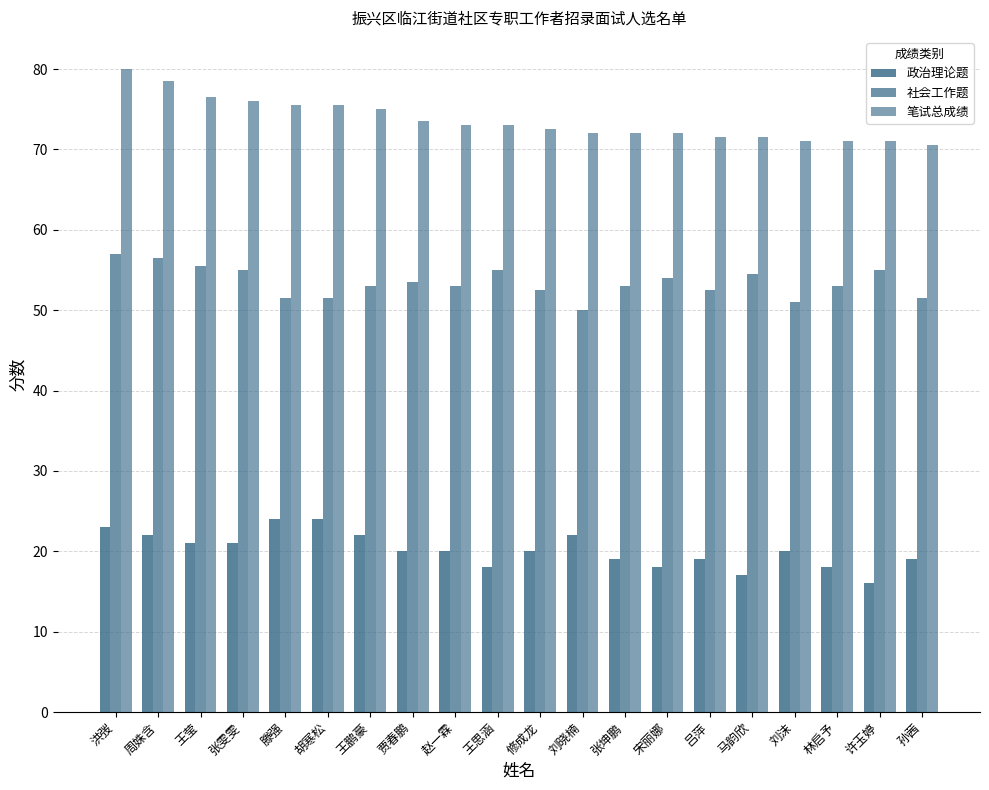

Reading left to right, transcribe all the data shown in this chart.

政治理论题: 洪弢=23.0	周姝含=22.0	王莹=21.0	张雯雯=21.0	滕强=24.0	胡寒松=24.0	王鹏豪=22.0	贾春鹏=20.0	赵一霖=20.0	王思涵=18.0	修成龙=20.0	刘晓楠=22.0	张坤鹏=19.0	宋丽娜=18.0	吕萍=19.0	马韵欣=17.0	刘沫=20.0	林启予=18.0	许玉婷=16.0	孙茜=19.0
社会工作题: 洪弢=57.0	周姝含=56.5	王莹=55.5	张雯雯=55.0	滕强=51.5	胡寒松=51.5	王鹏豪=53.0	贾春鹏=53.5	赵一霖=53.0	王思涵=55.0	修成龙=52.5	刘晓楠=50.0	张坤鹏=53.0	宋丽娜=54.0	吕萍=52.5	马韵欣=54.5	刘沫=51.0	林启予=53.0	许玉婷=55.0	孙茜=51.5
笔试总成绩: 洪弢=80.0	周姝含=78.5	王莹=76.5	张雯雯=76.0	滕强=75.5	胡寒松=75.5	王鹏豪=75.0	贾春鹏=73.5	赵一霖=73.0	王思涵=73.0	修成龙=72.5	刘晓楠=72.0	张坤鹏=72.0	宋丽娜=72.0	吕萍=71.5	马韵欣=71.5	刘沫=71.0	林启予=71.0	许玉婷=71.0	孙茜=70.5